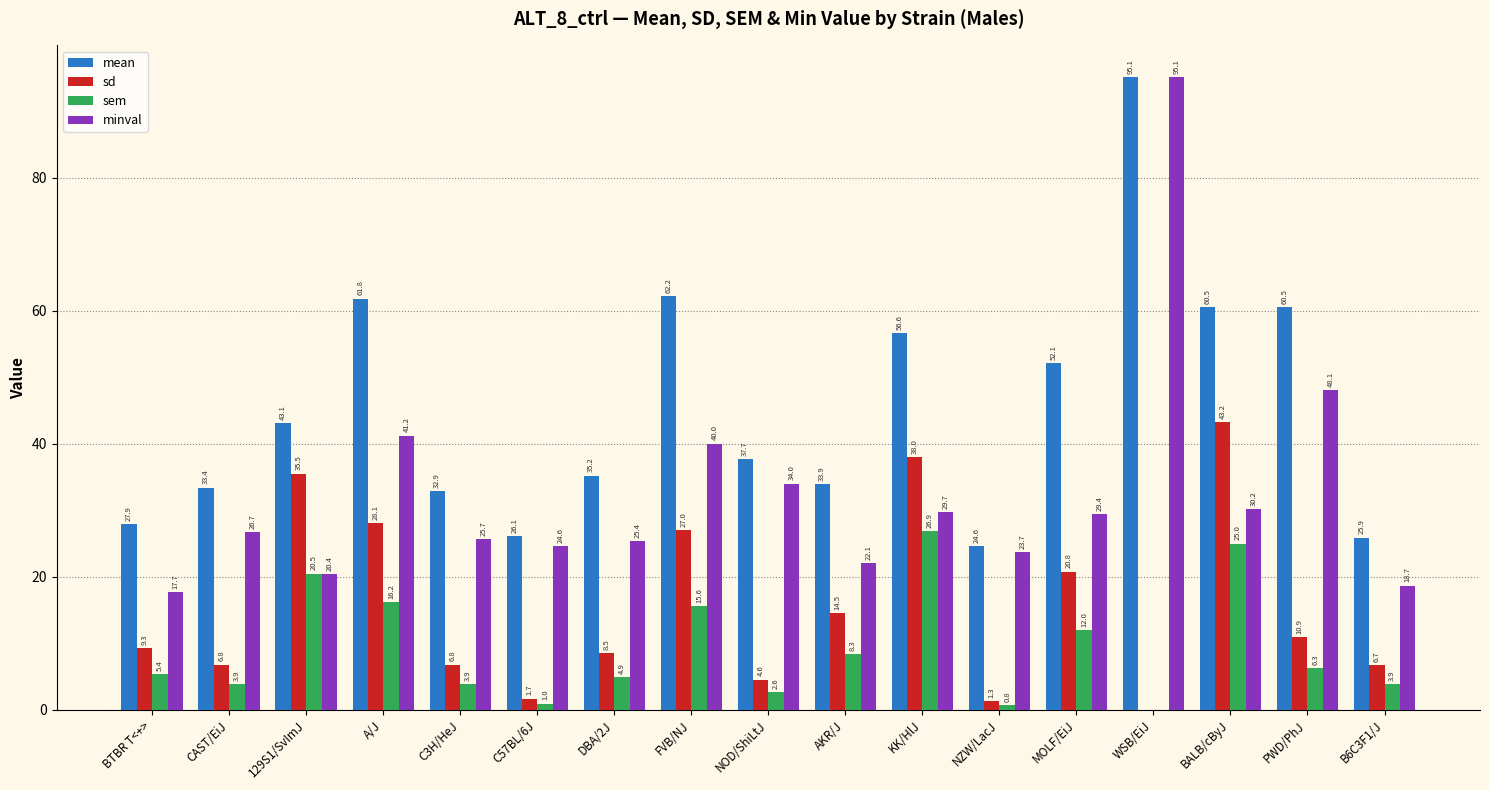

Which category has the highest value across all series?

WSB/EiJ